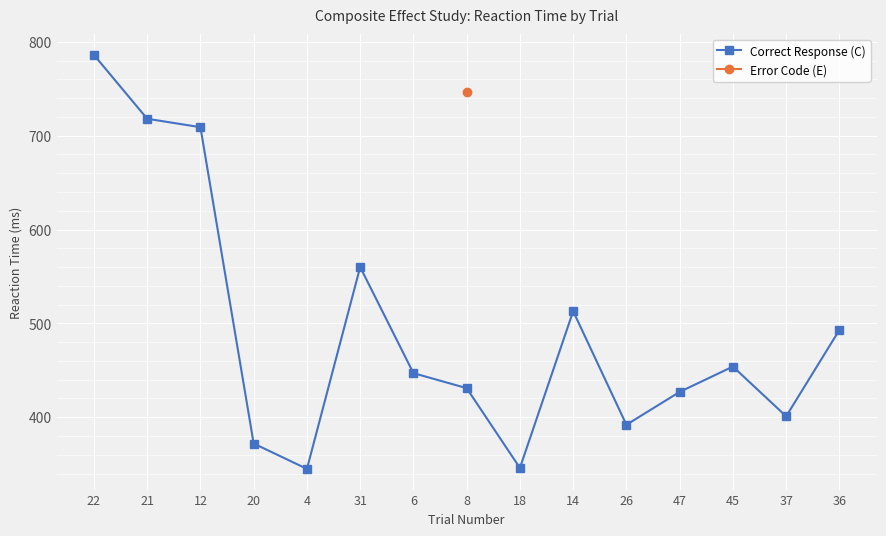

What is the label of the 1st point from the left?

22